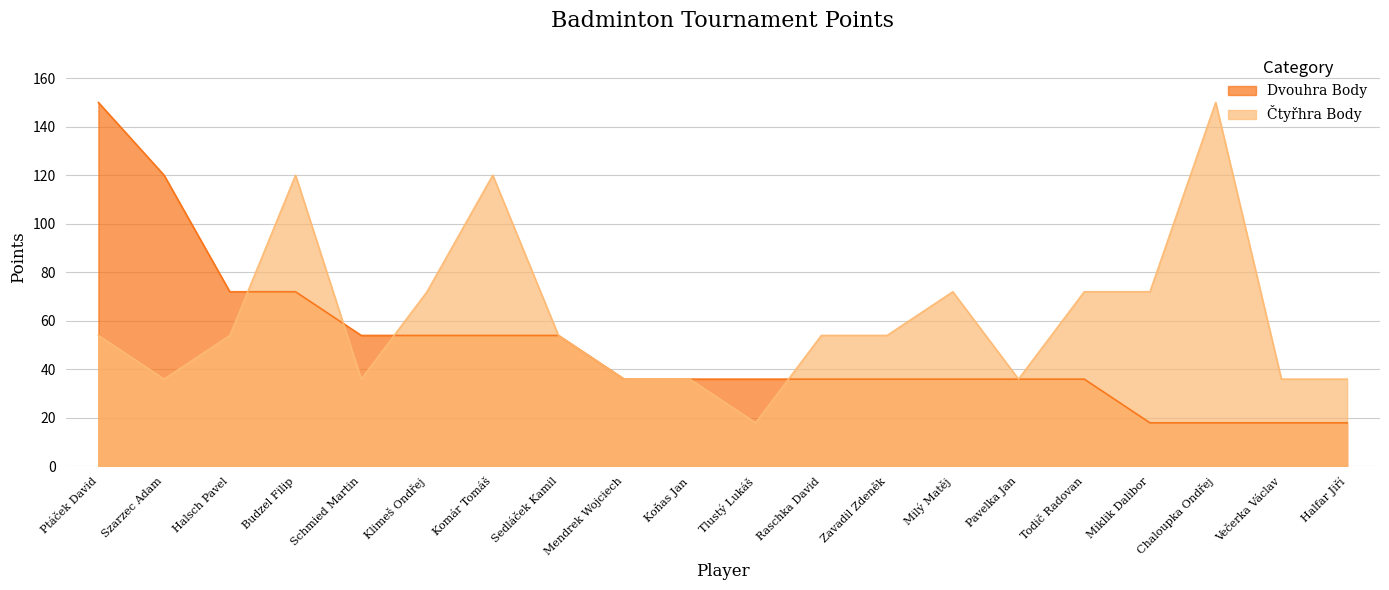

Which label corresponds to the largest value in the chart?

Ptáček David